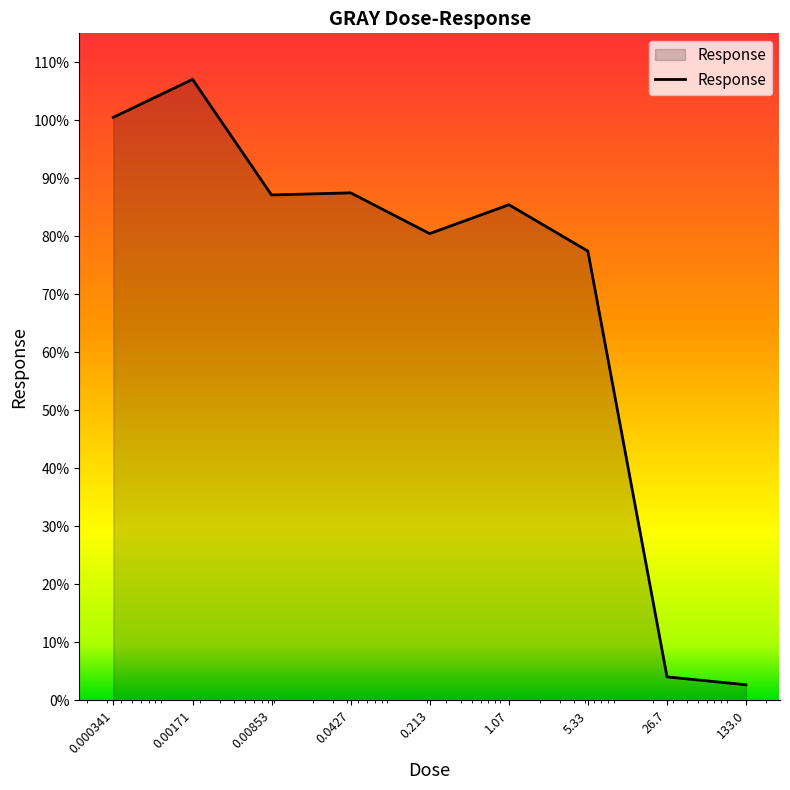

What is the difference between the maximum and minimum values?

104.4